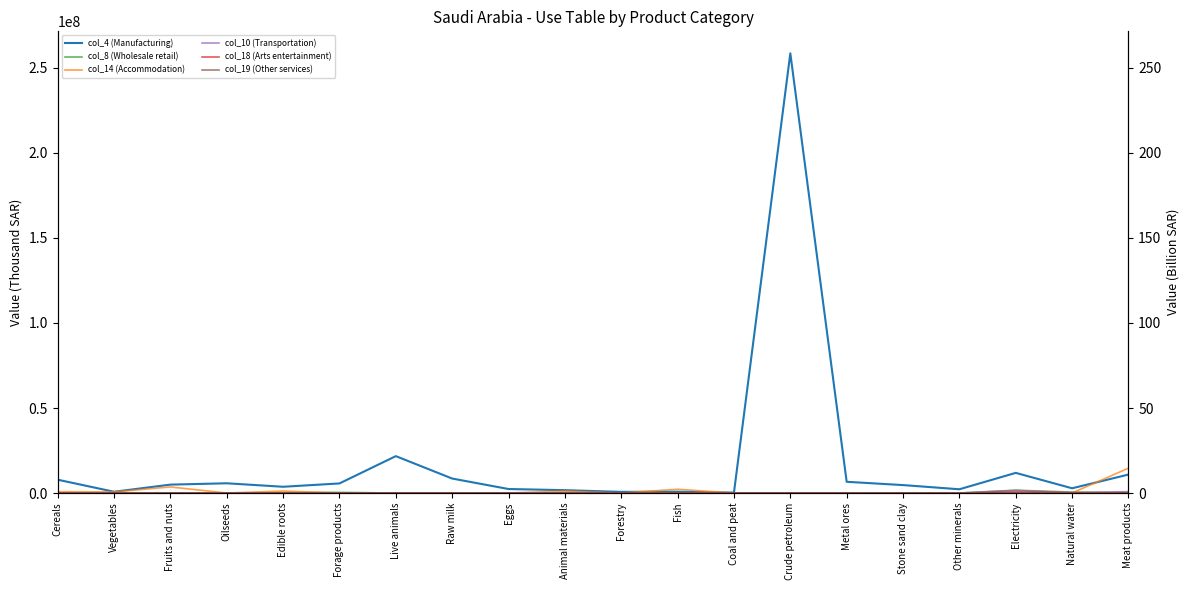

True or false: col_19 (Other services) has more than 0 interior local peaks.

False